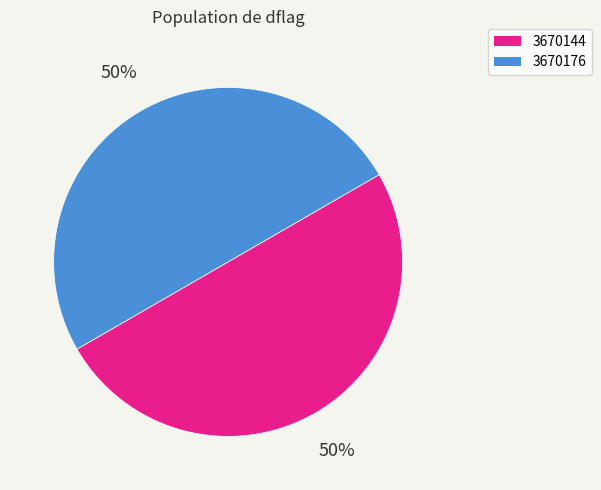

Do 3670144 and 3670176 together represent more than half of the pie?

Yes